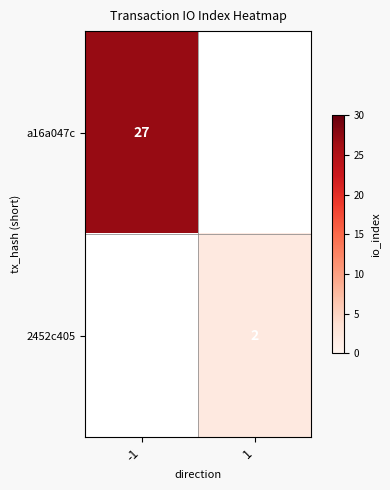

True or false: a16a047c has a value of 27 at -1.

True